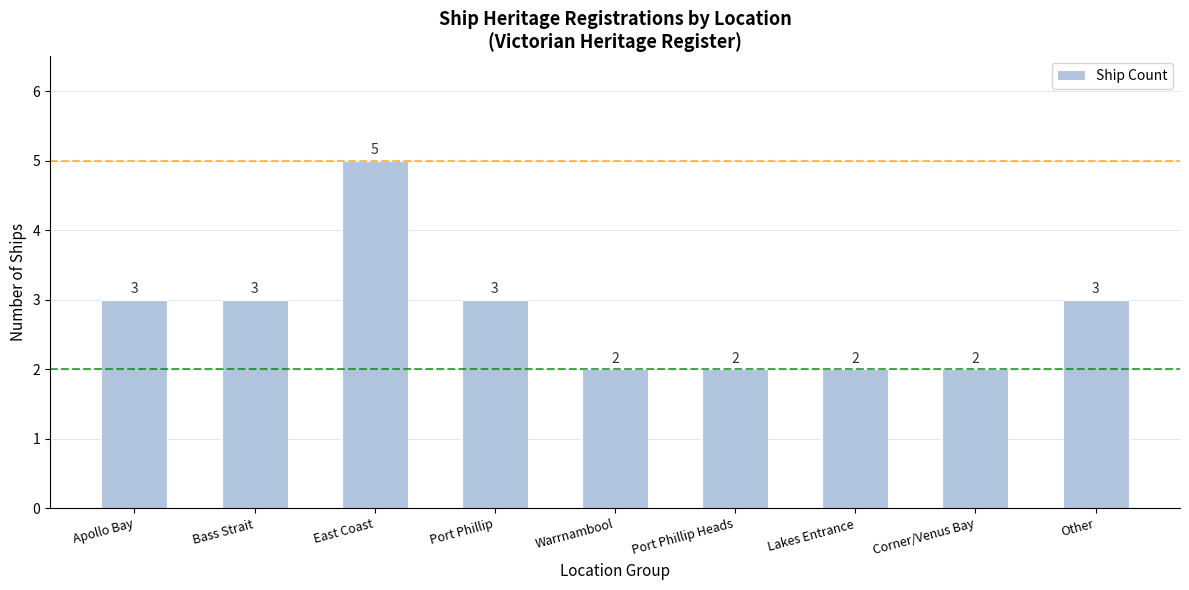

Count the values in the range 2 to 3.

8